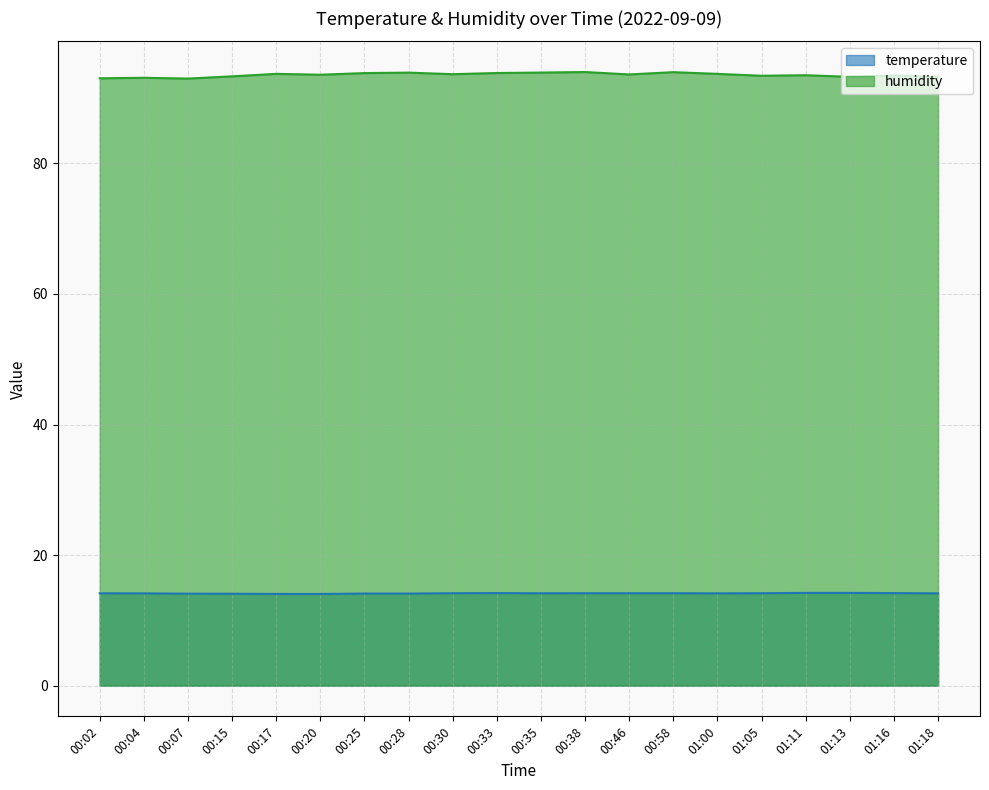

What are all the series names shown in the legend?

temperature, humidity